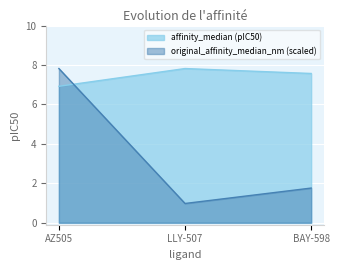

Between LLY-507 and BAY-598, which is larger?

LLY-507